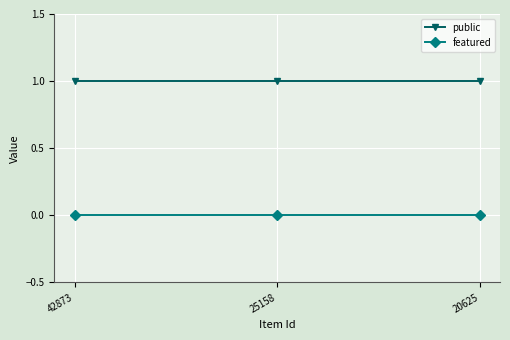

Rank the series by their maximum value, from highest to lowest.

public, featured